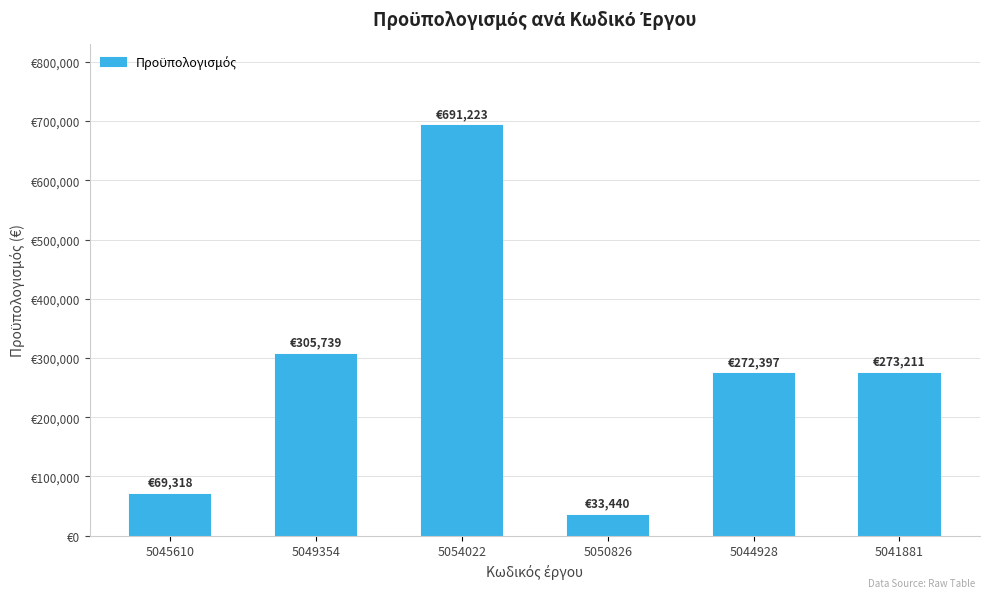

Are the bars horizontal?

No